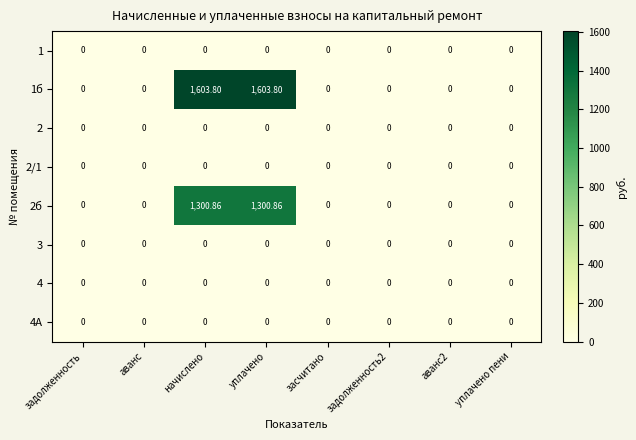

Is the value of 2 at уплачено greater than the value of 1б at начислено?

No